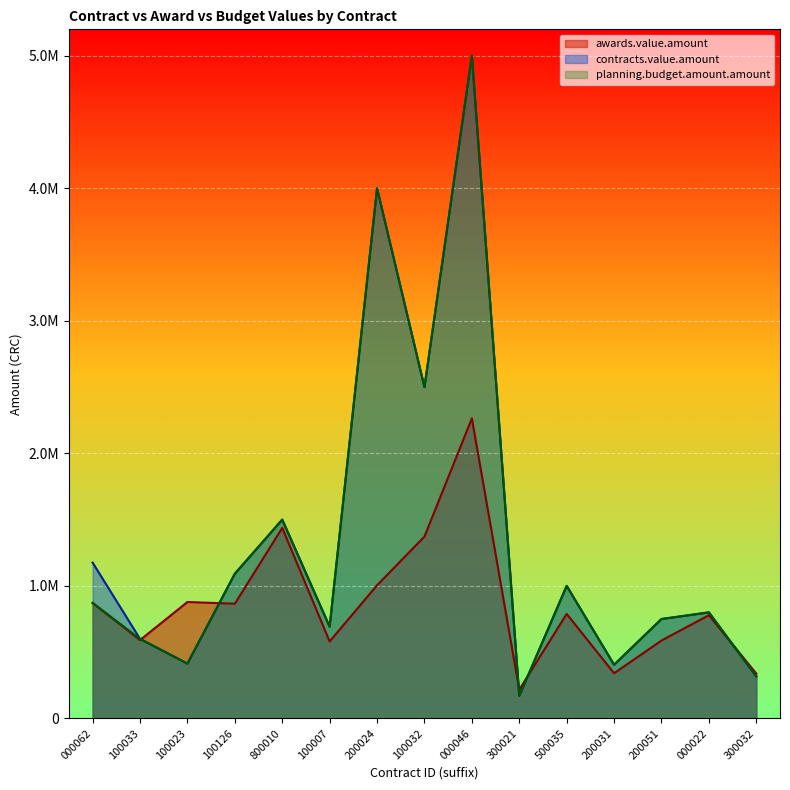

Which series has the widest spread of values?

contracts.value.amount